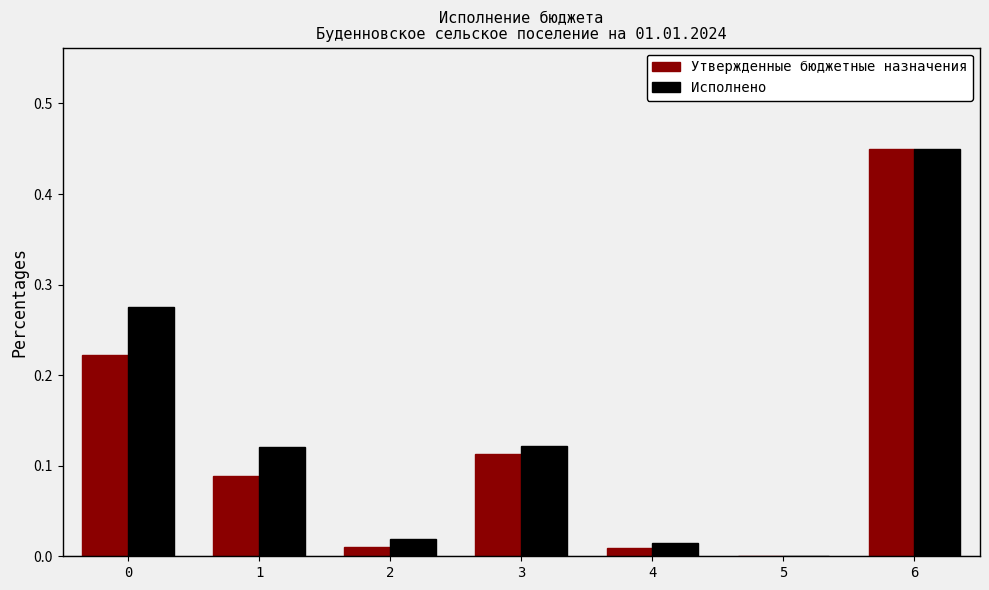

How many positive values does the Исполнено series have?

6